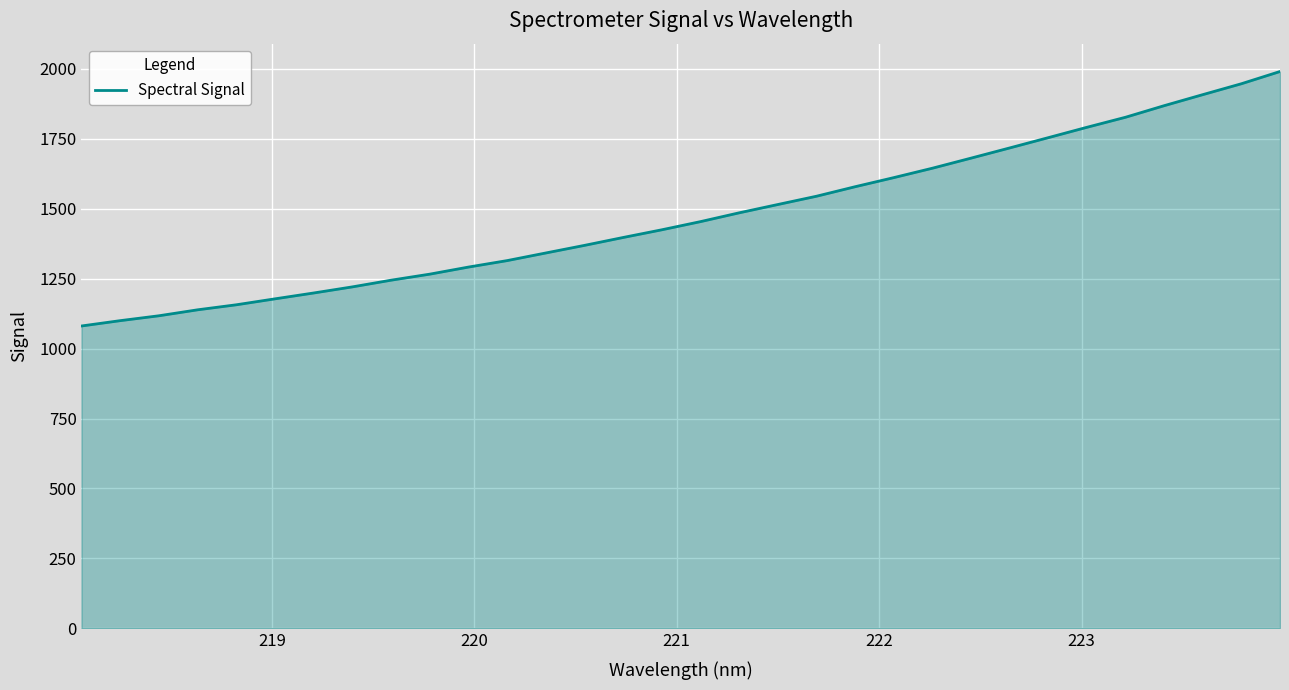

What is the maximum value shown in the chart?

1990.8